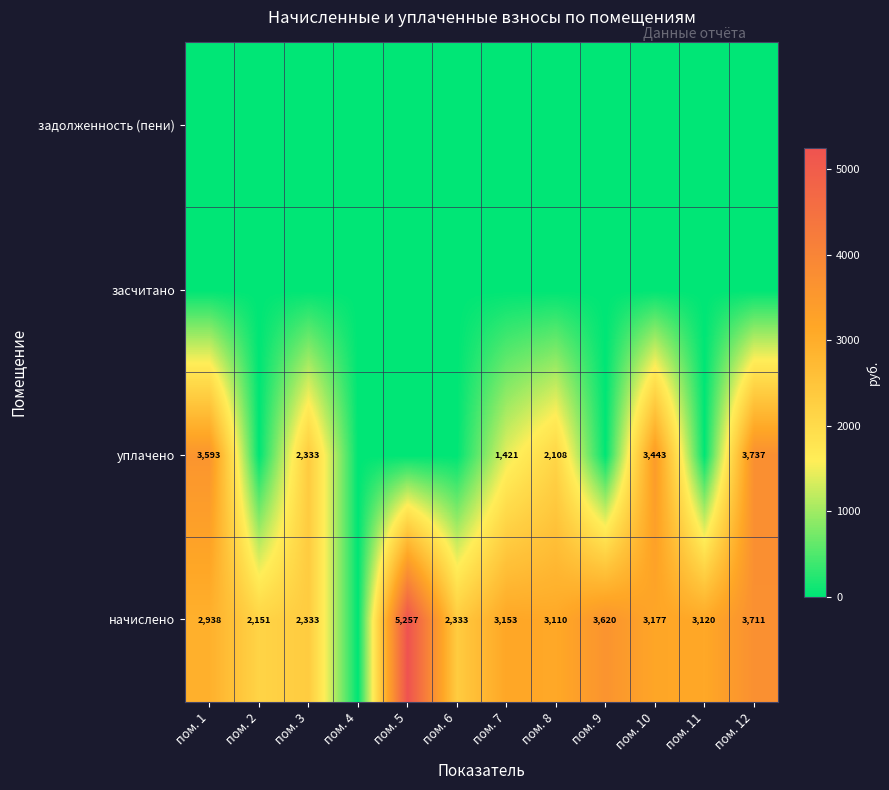

Is it true that уплачено equals 3737 at пом. 12?

True